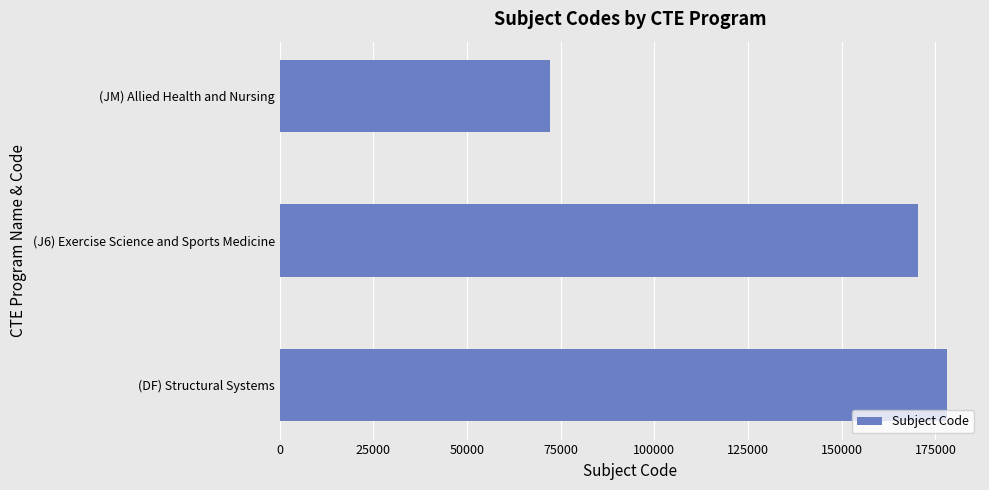

How many bars are there in total?

3